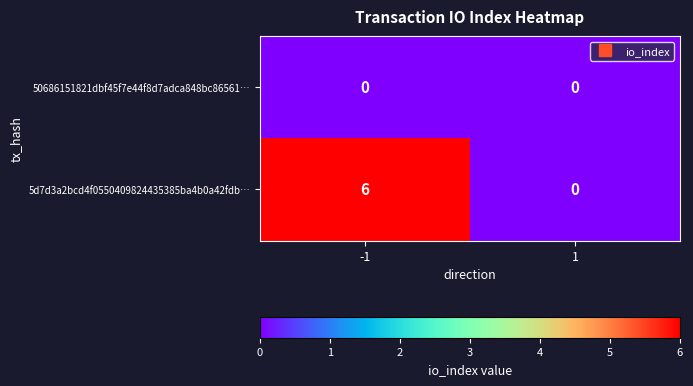

Between -1 and 1, which series saw the biggest shift?

5d7d3a2bcd4f0550409824435385ba4b0a42fdb…